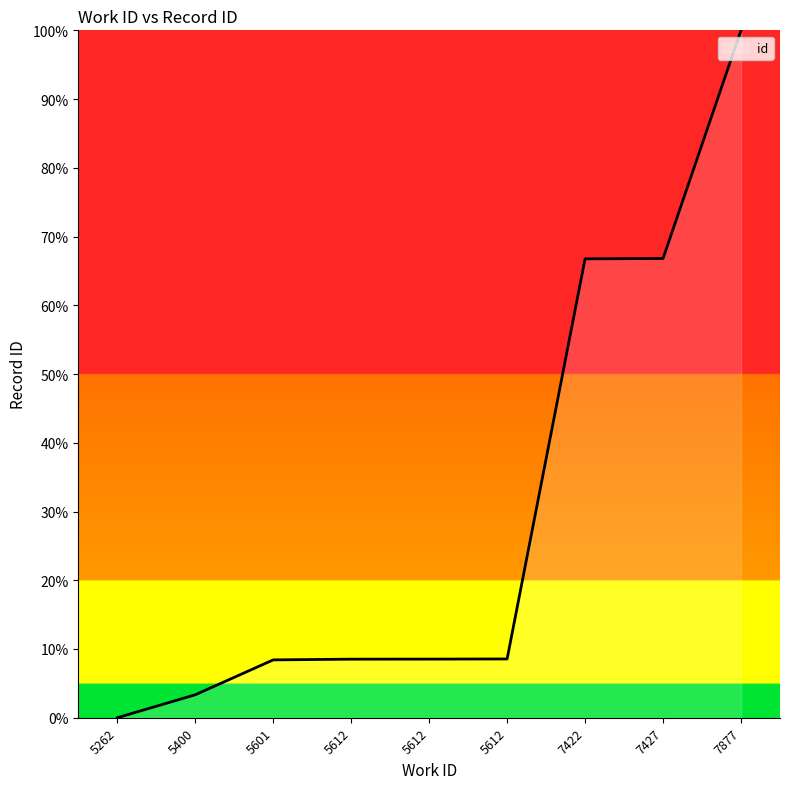

Is this an area chart (filled region under the line)?

Yes